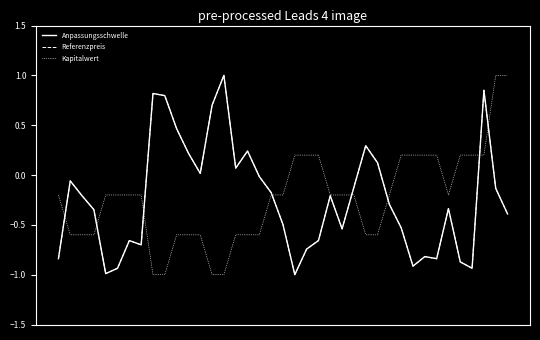

What is the average value of the Anpassungsschwelle series?

-0.2